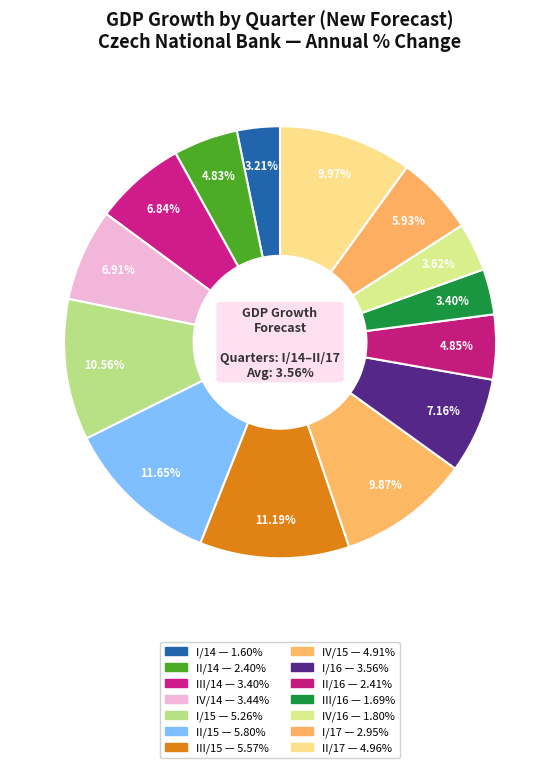

What portion of the pie excludes IV/16?

96.4%